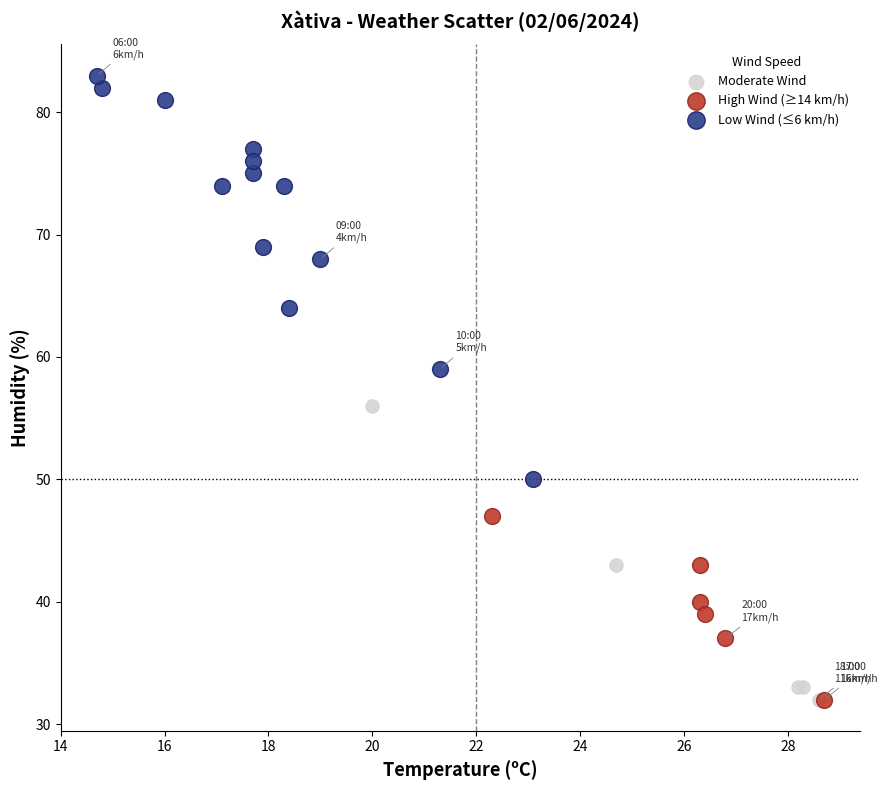

Which series reaches the maximum Y coordinate?

Low Wind (≤6 km/h)